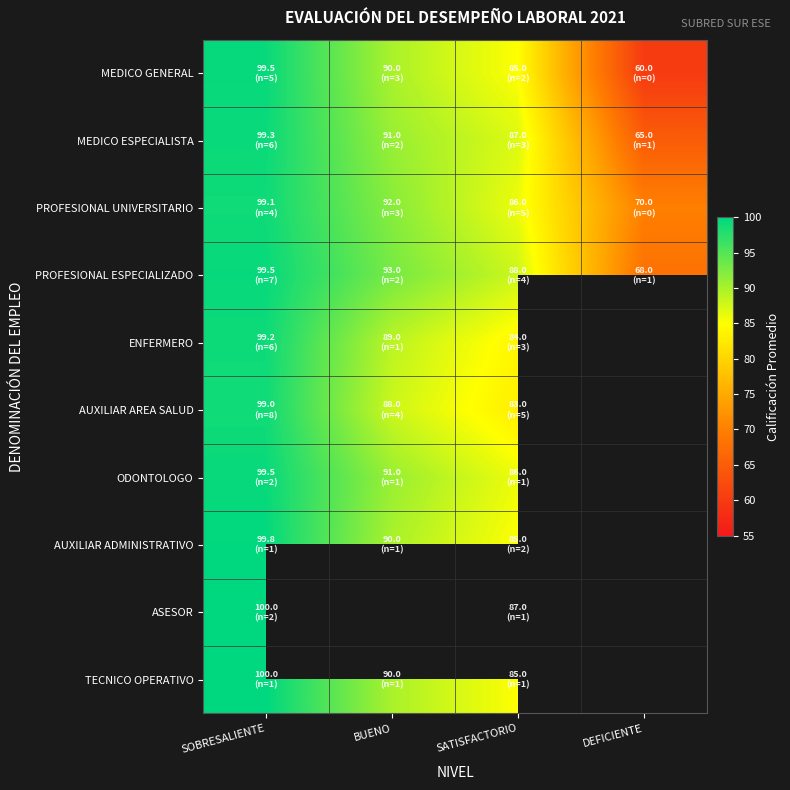

Is it true that MEDICO ESPECIALISTA equals 99.3 at SOBRESALIENTE?

True